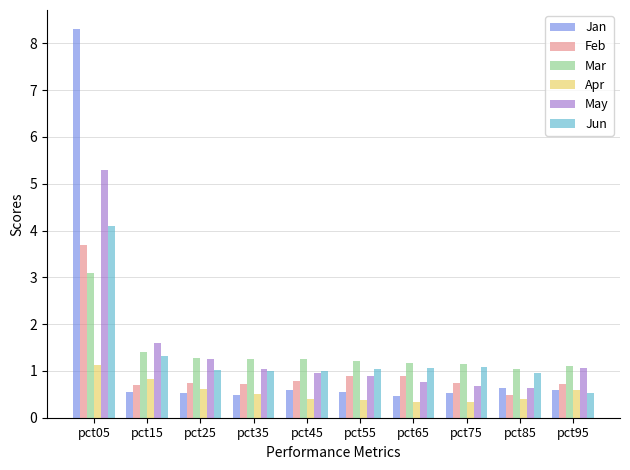

At which label is Jun closest to 2?

pct15